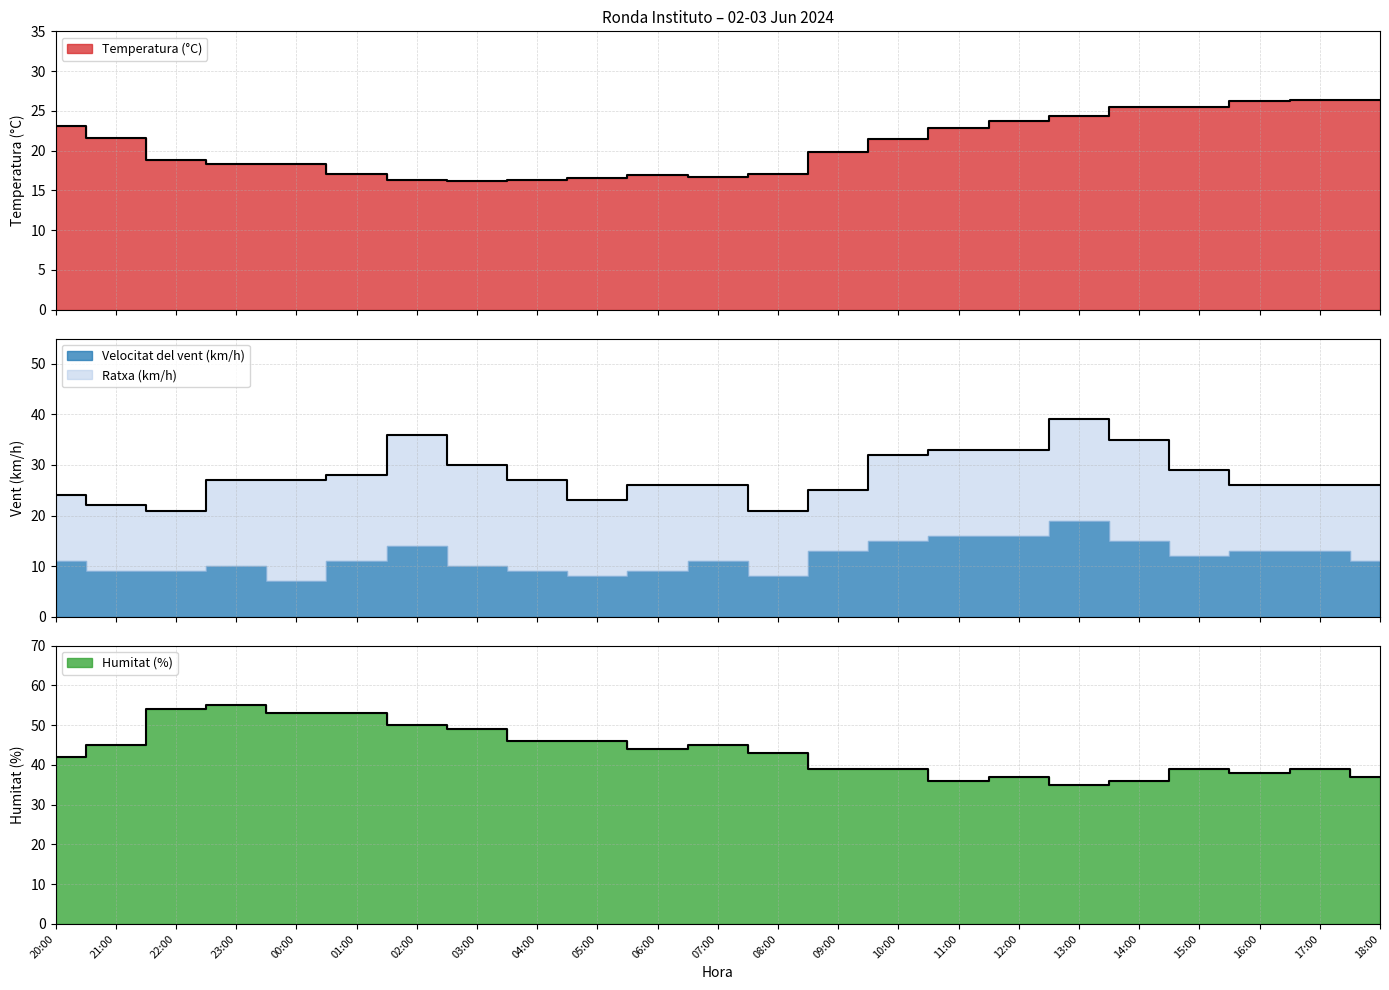

Which label corresponds to the smallest value in the chart?

03:00